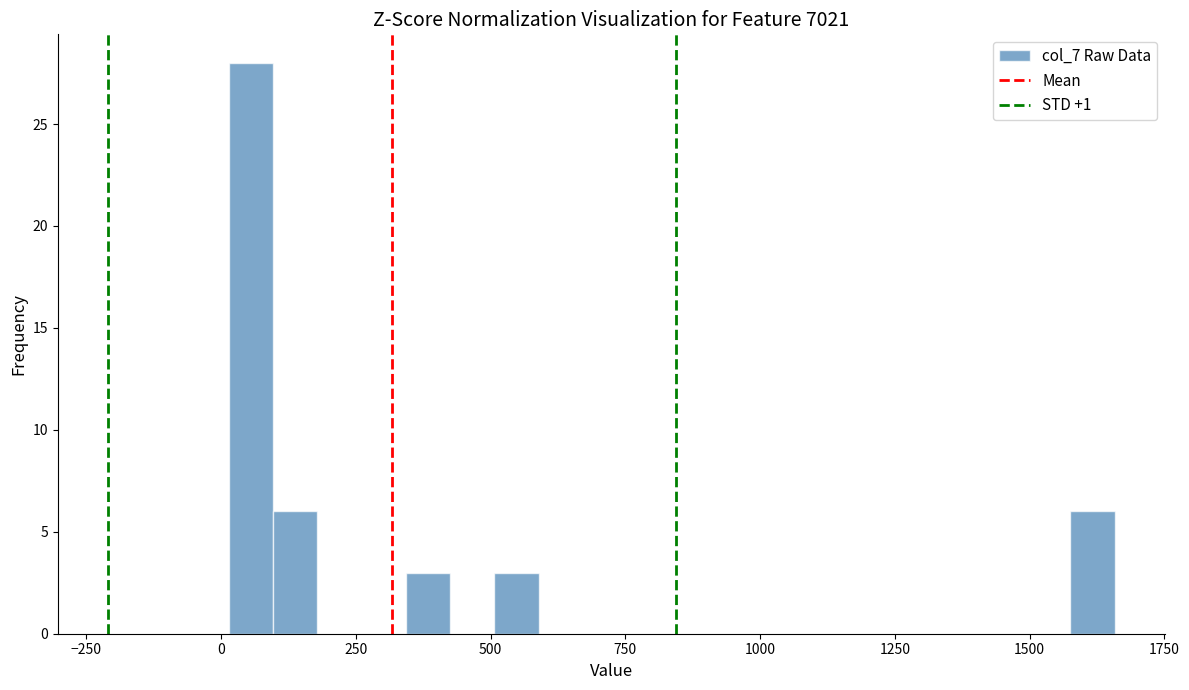

Around what value on the x-axis is the tallest bar? Give the approximate position of its centre, as read against the axis.

50